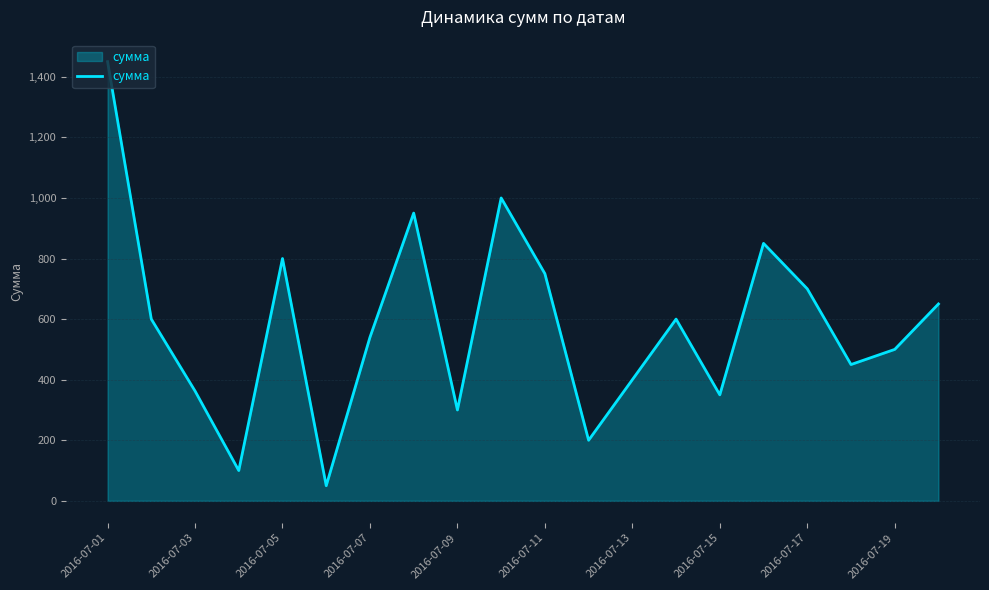

What is the greatest value displayed?

1450.0